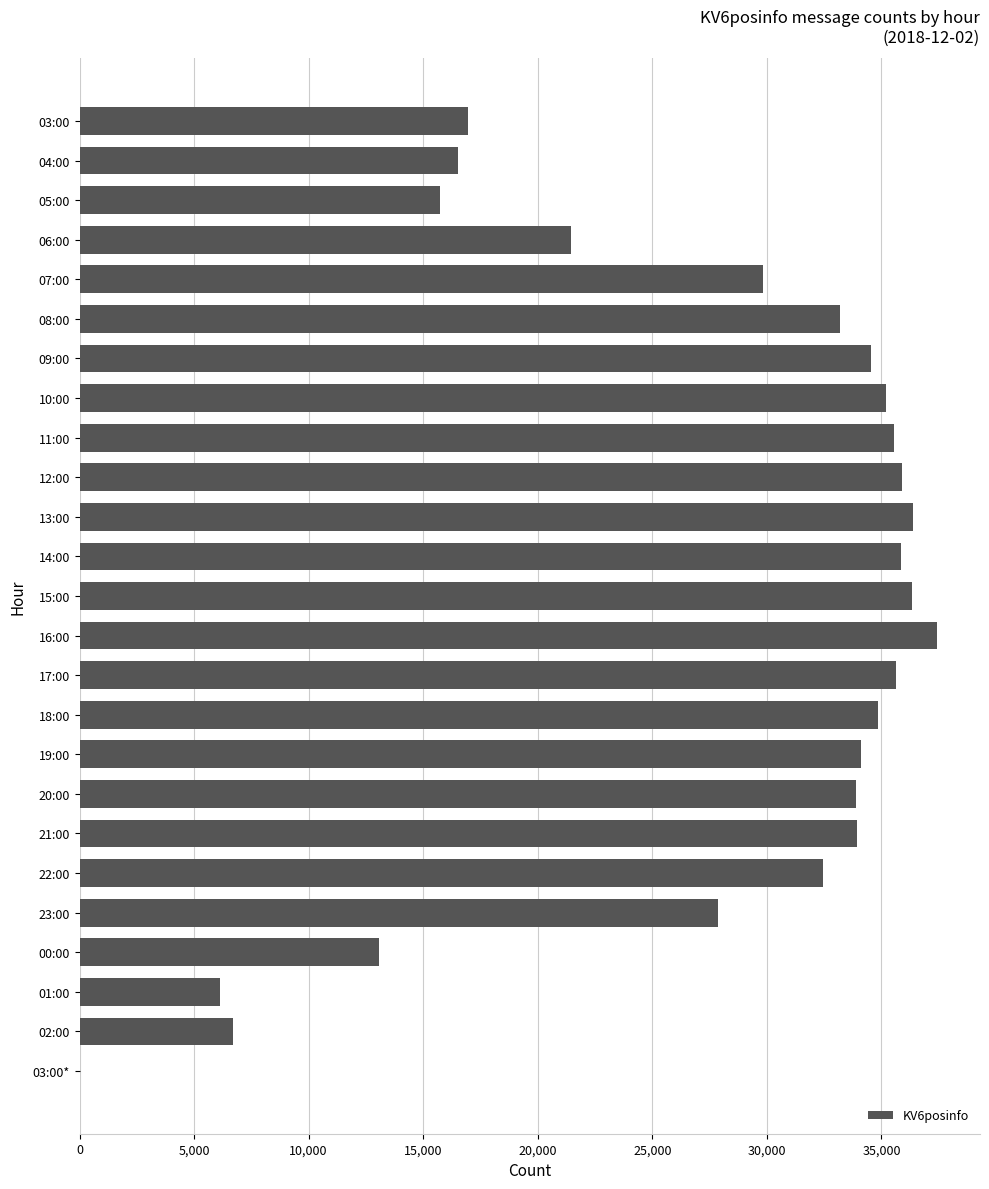

What is the sum of all values?

679491